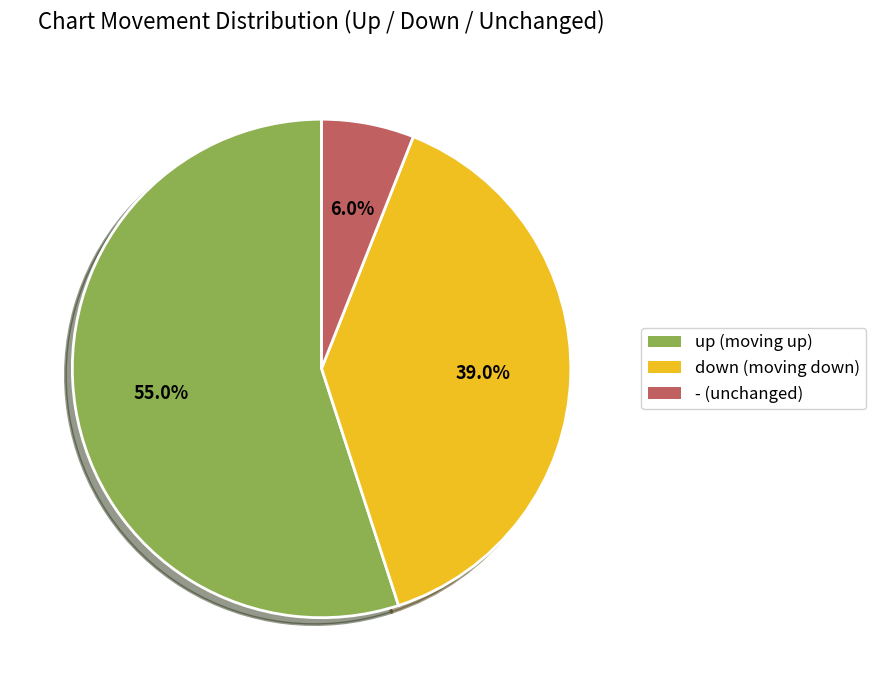

Approximately how many times larger is the value at up compared to -?

9.2